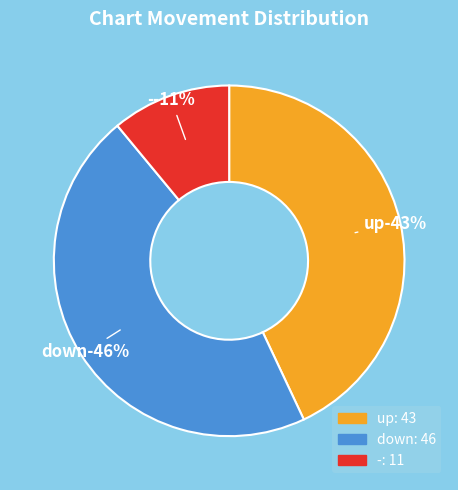

The up slice represents 43% of the pie. True or false?

True